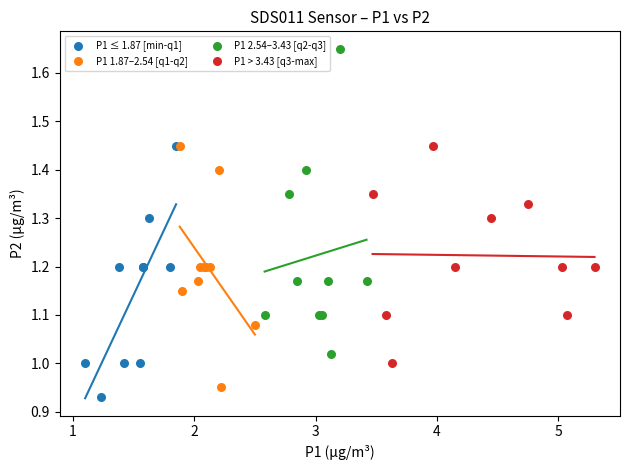

Which series contains the highest Y value?

P1 2.54–3.43 [q2-q3]